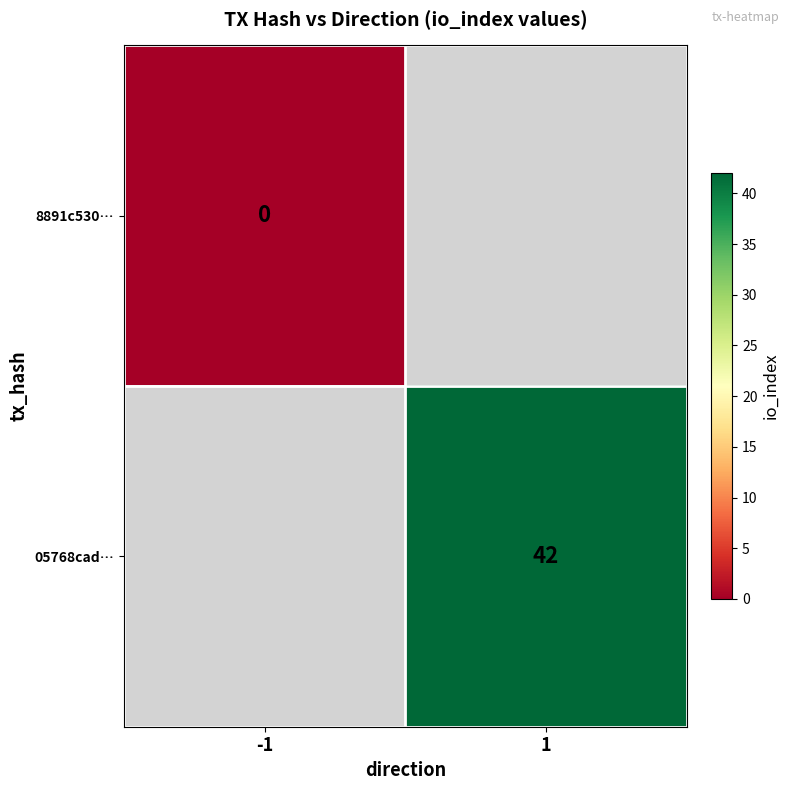

Is the value of 05768cad… at -1 greater than the value of 8891c530… at 1?

No